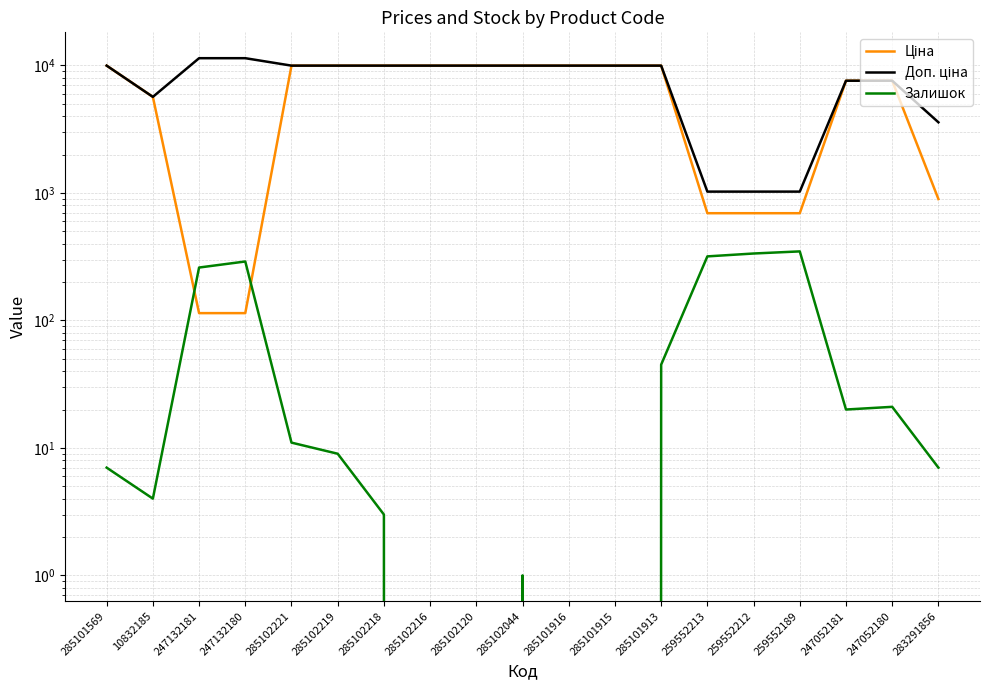

Does the chart have visible grid lines?

Yes